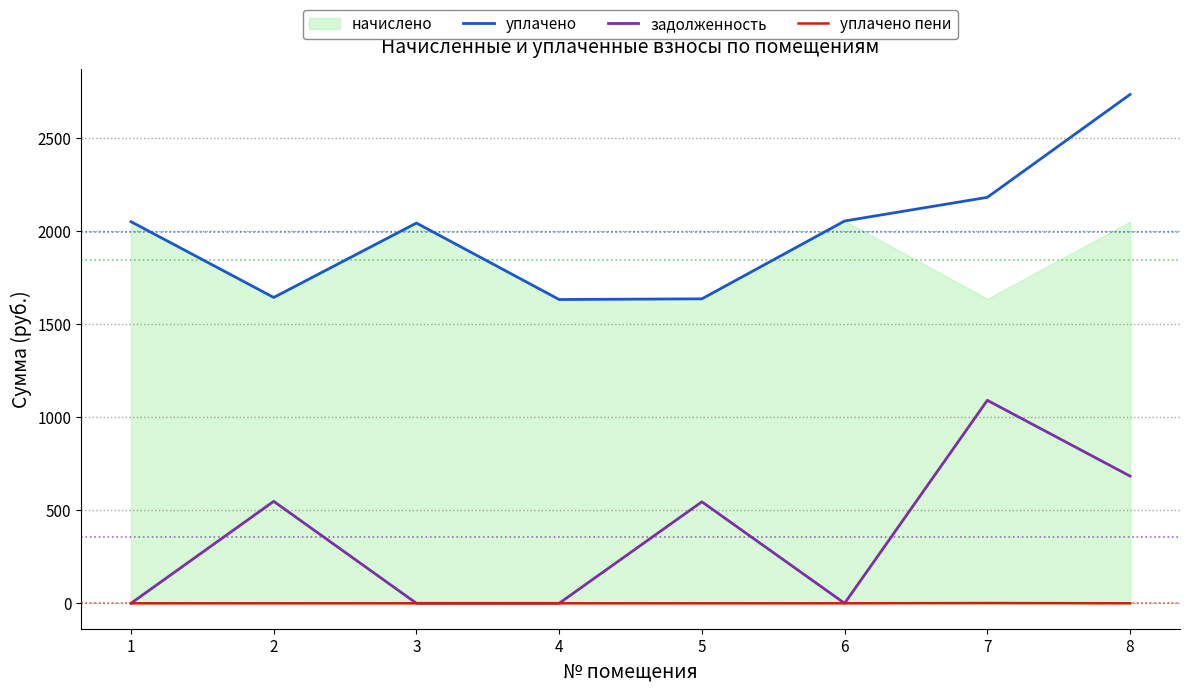

How many data points in задолженность are less than 545?

4